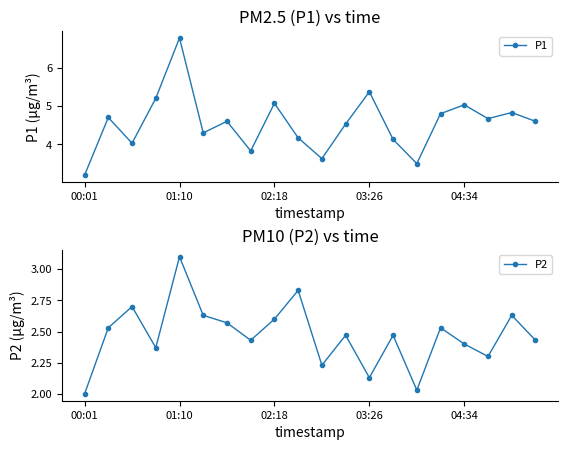

True or false: P1 and P2 cross at least once.

False